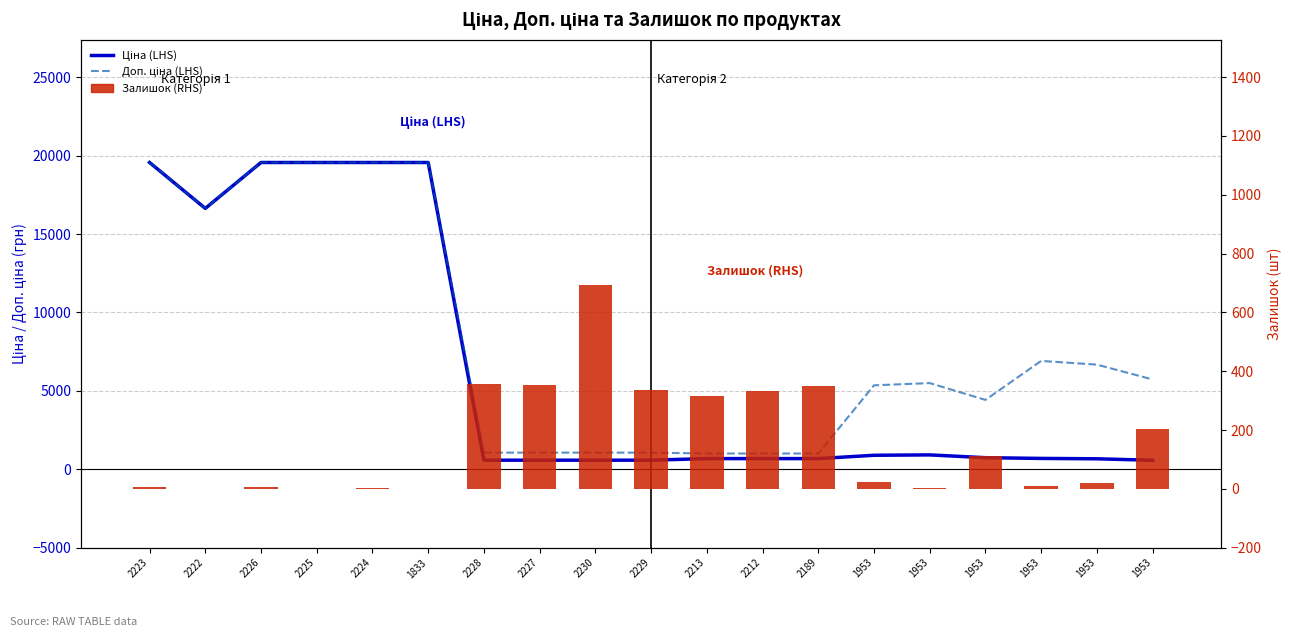

At which label does Ціна (LHS) reach its peak?

2223